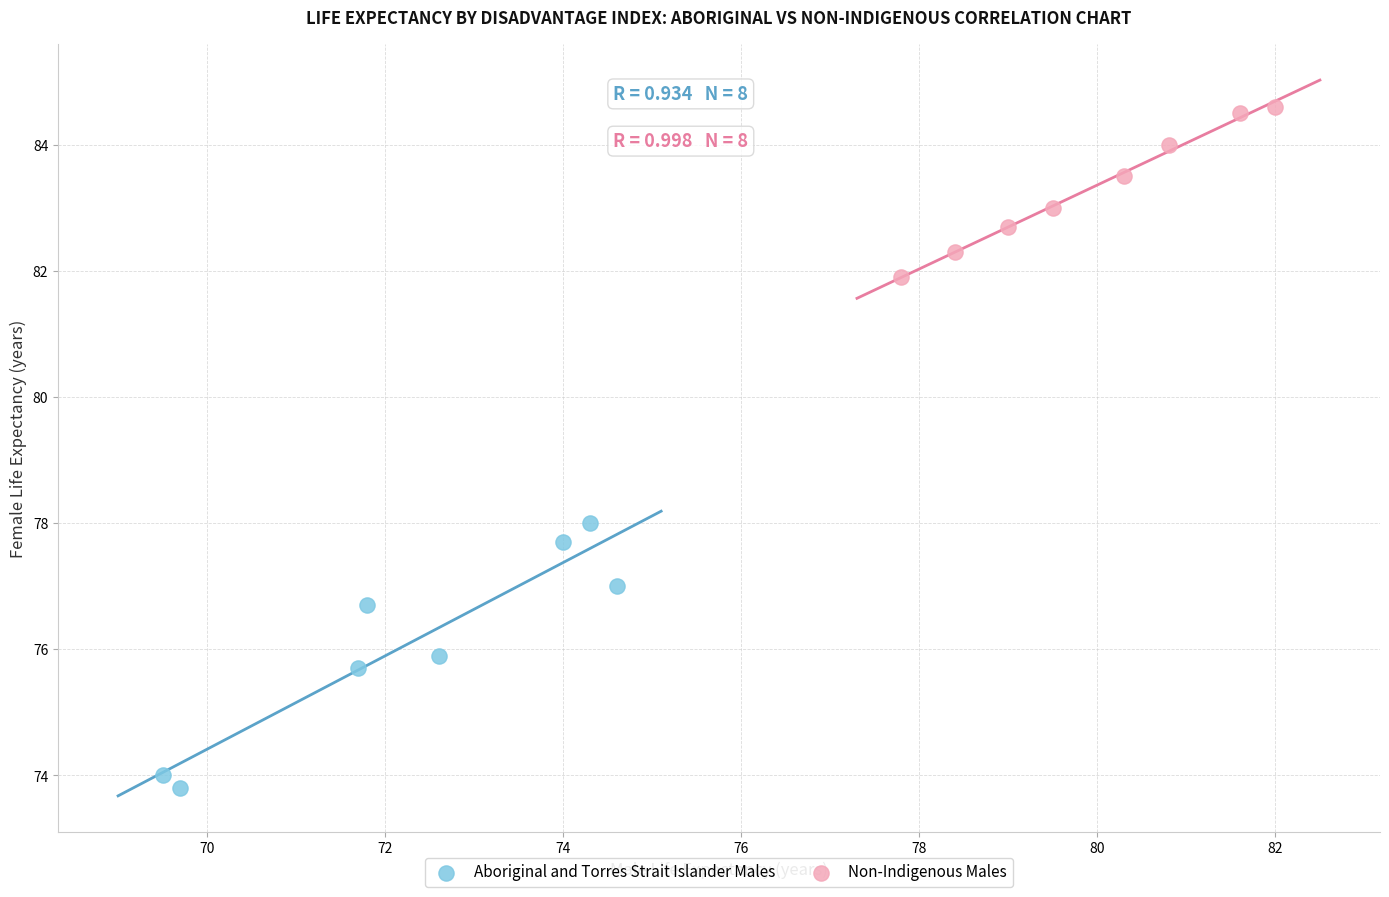

Which series has the widest spread of Y values?

Aboriginal and Torres Strait Islander Males